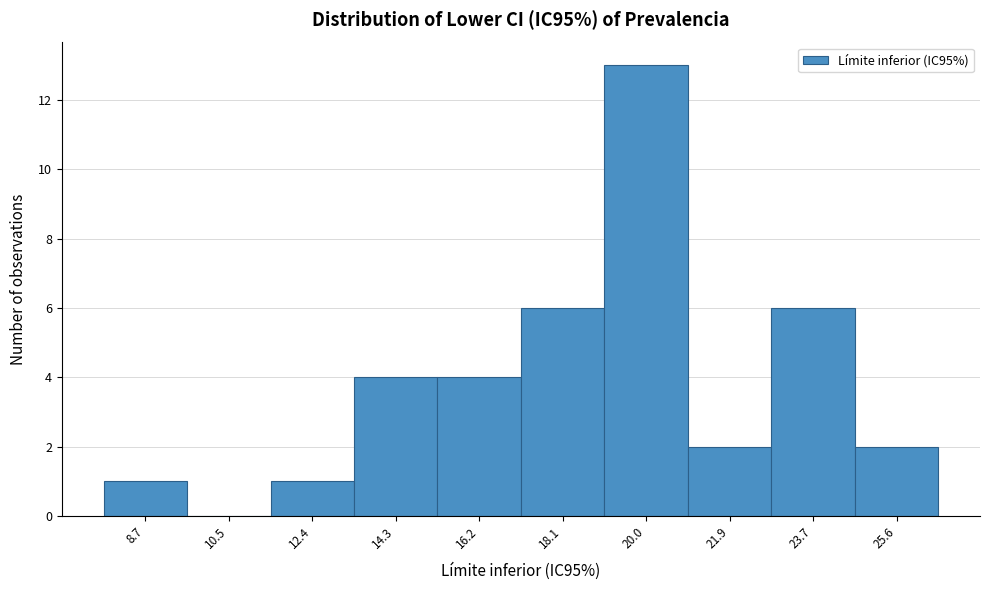

Reading left to right, extract all data points from this chart.

8.7=1	10.5=0	12.4=1	14.3=4	16.2=4	18.1=6	20.0=13	21.9=2	23.7=6	25.6=2